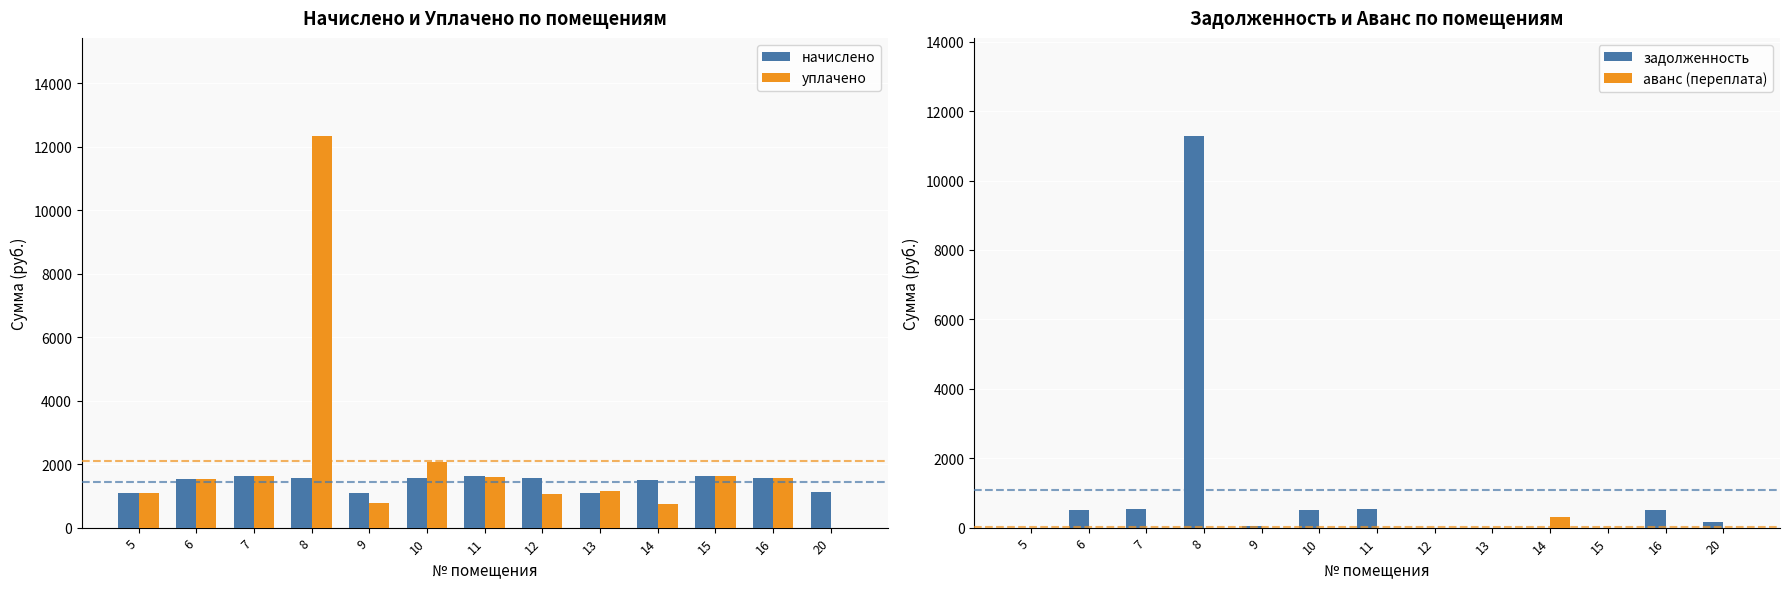

Between 8 and 15, which series saw the biggest shift?

задолженность